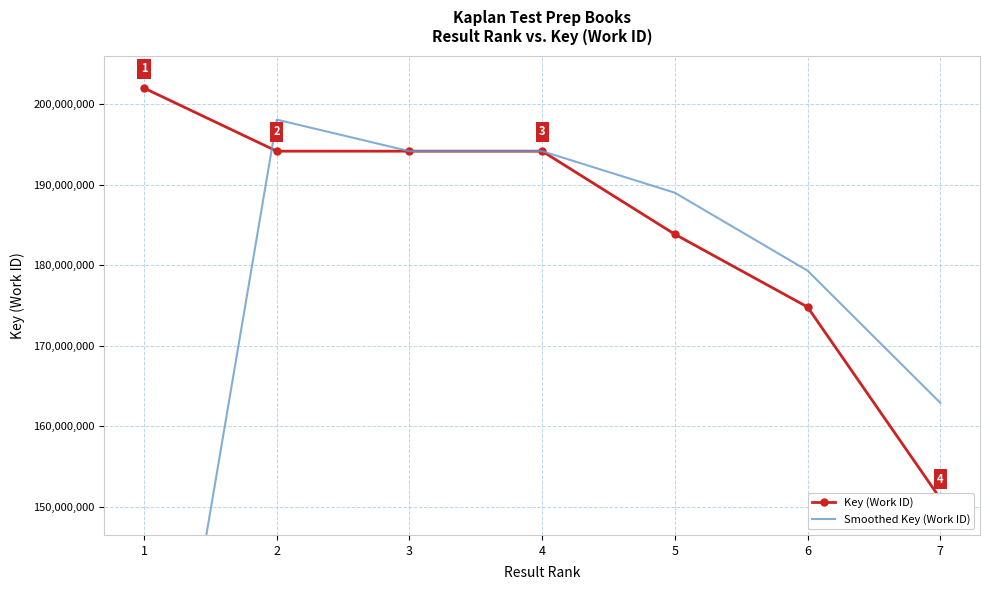

At which category does Smoothed Key (Work ID) reach its first local peak?

2